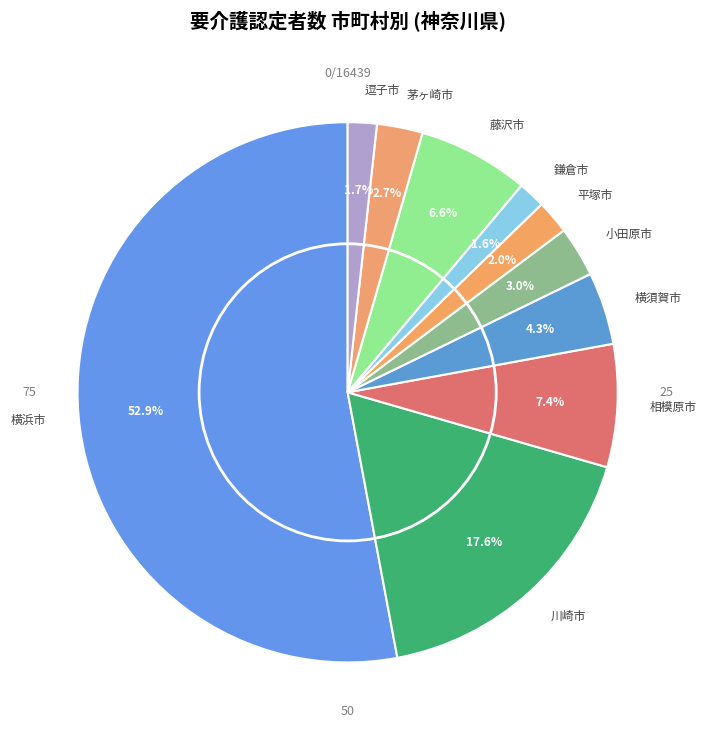

Does any single category account for the majority?

Yes